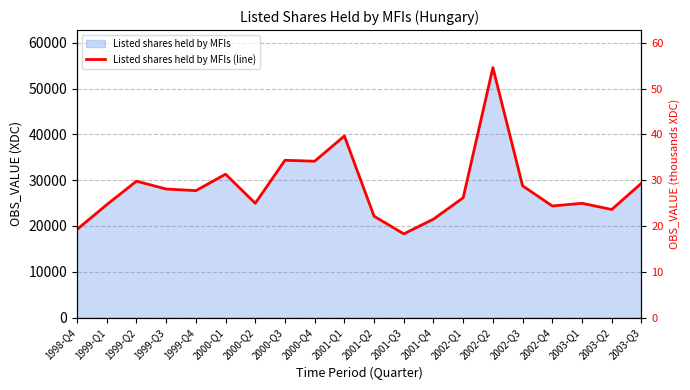

At which category does the data reach its first local valley?

1999-Q4